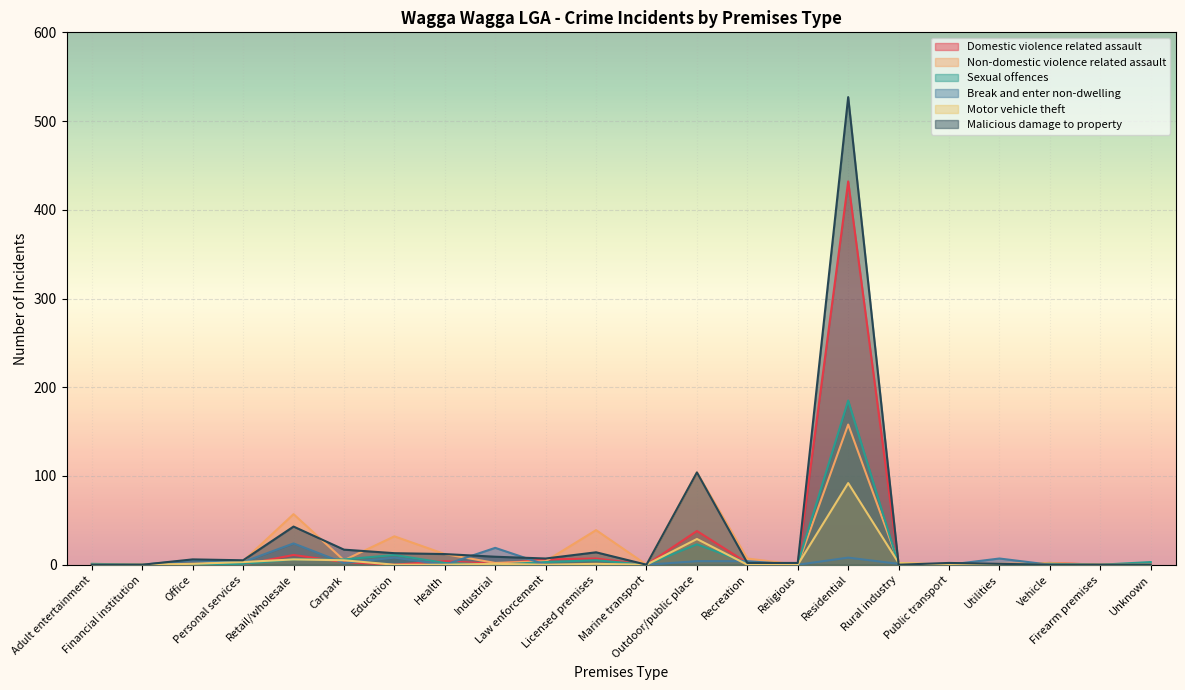

What is the difference between the highest and lowest values at Office?

6